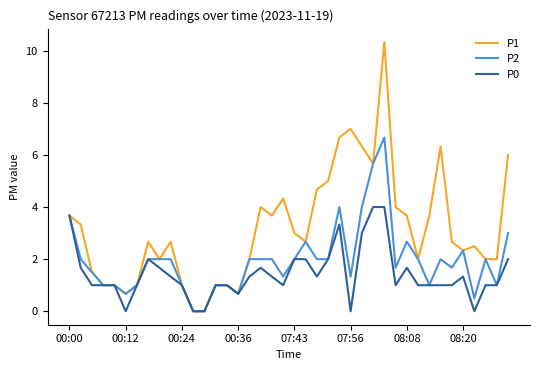

What is the average value of the P0 series?

1.4